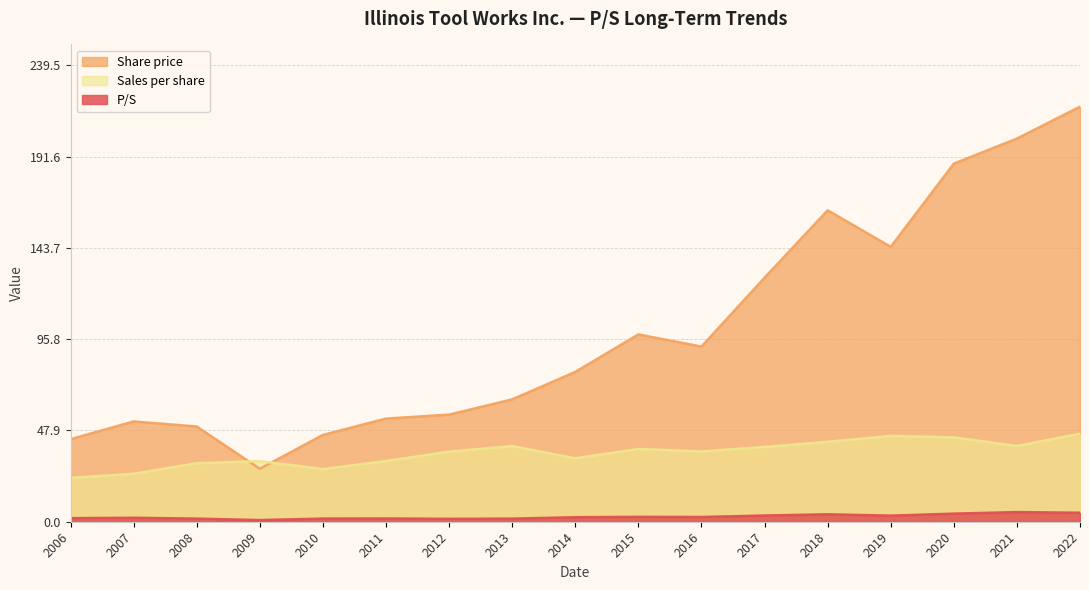

What is the greatest value displayed?

217.7